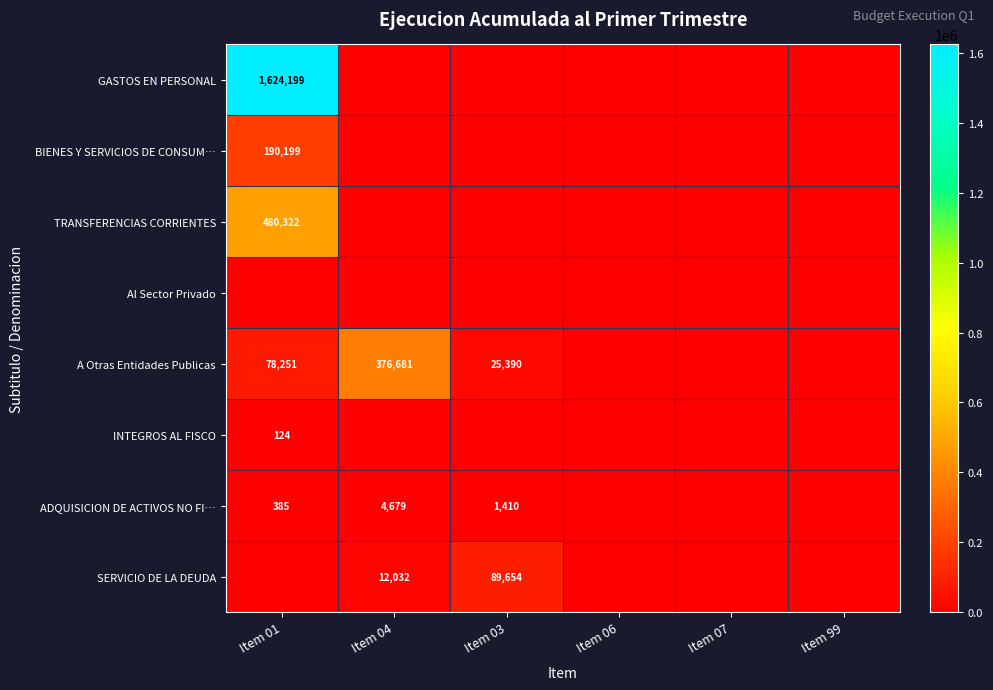

The value of A Otras Entidades Publicas at Item 04 is 508776. True or false?

False